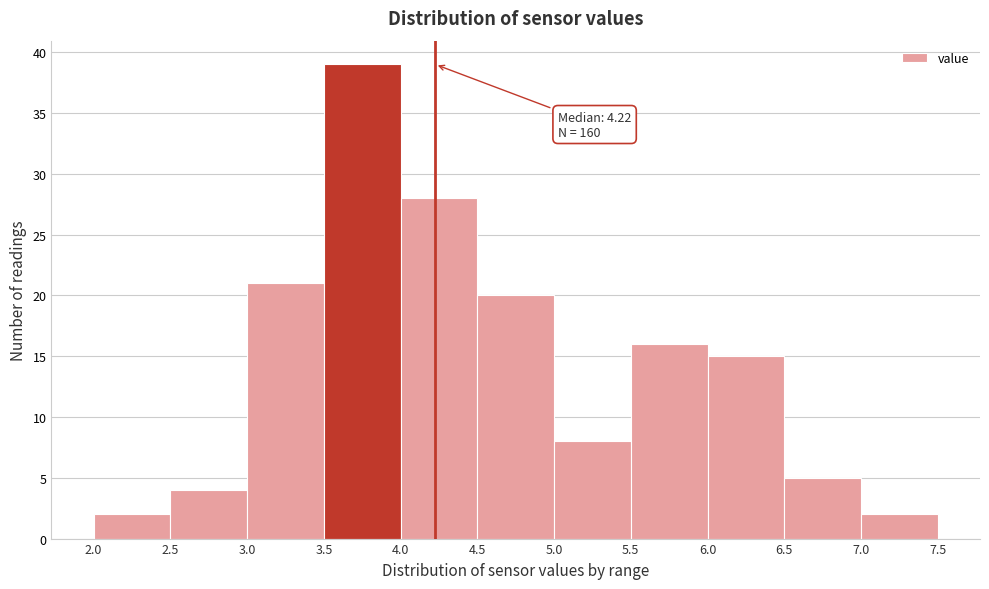

Over which range of the x-axis is the bar tallest?

3.5 to 4.0